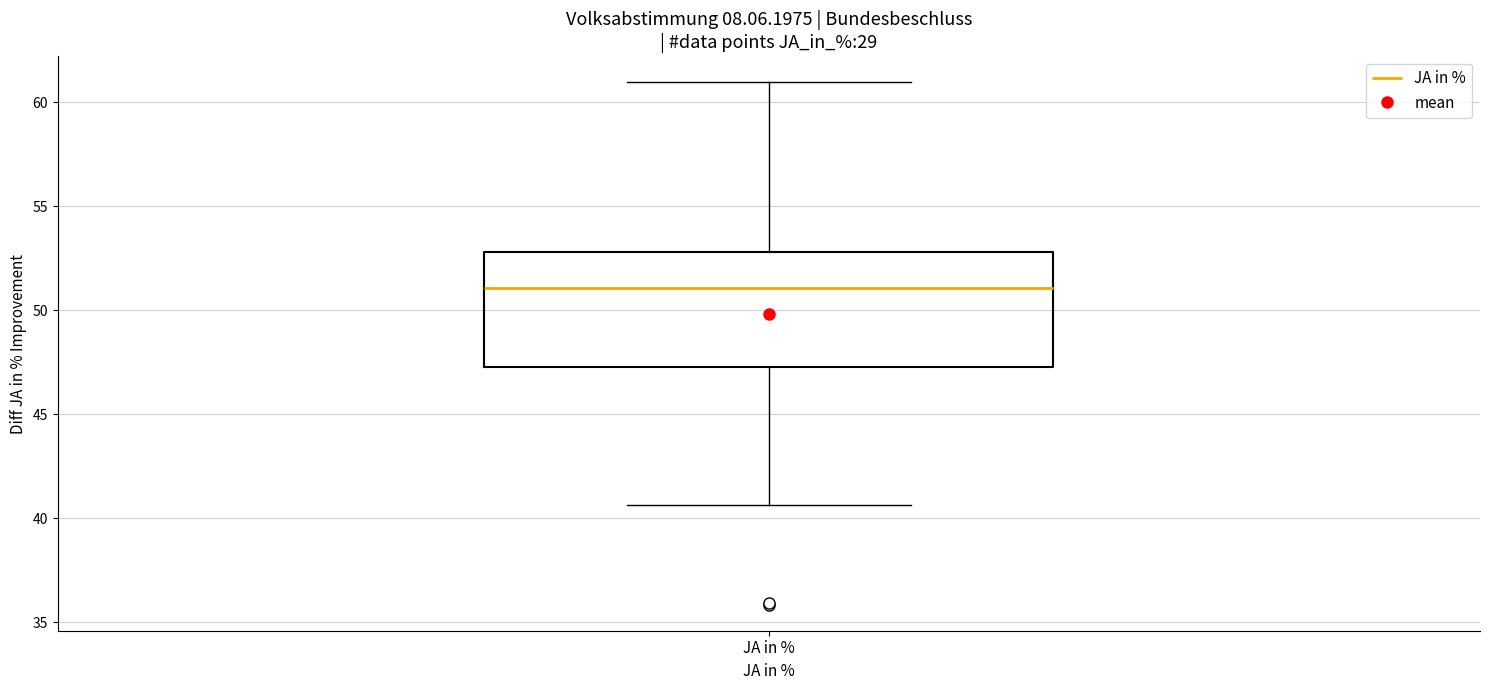

Transcribe this box plot: give where the median line is, the range the box spans, and where the two whiskers end, as read against the y-axis. The values are not printed on the chart, so give them approximately, as read against the axis.

median 51.0, box 47.0 to 53.0, whiskers 40.5 to 61.0